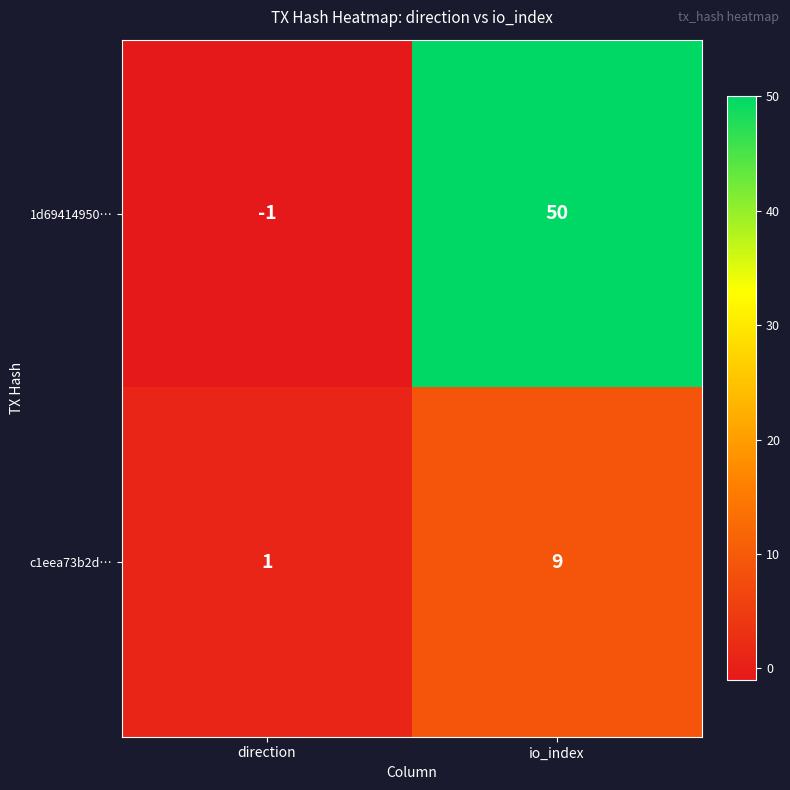

What is the average value of the c1eea73b2d… series?

5